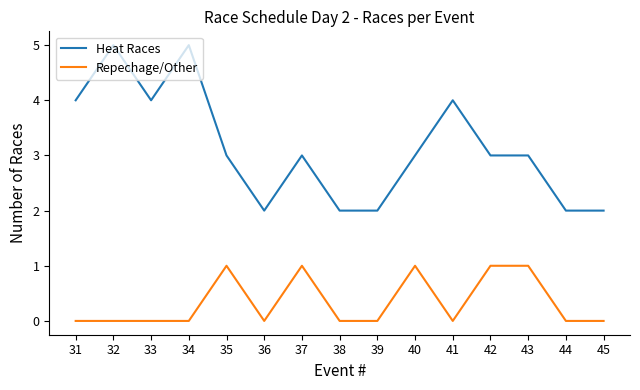

What is the highest value of the Heat Races series?

5